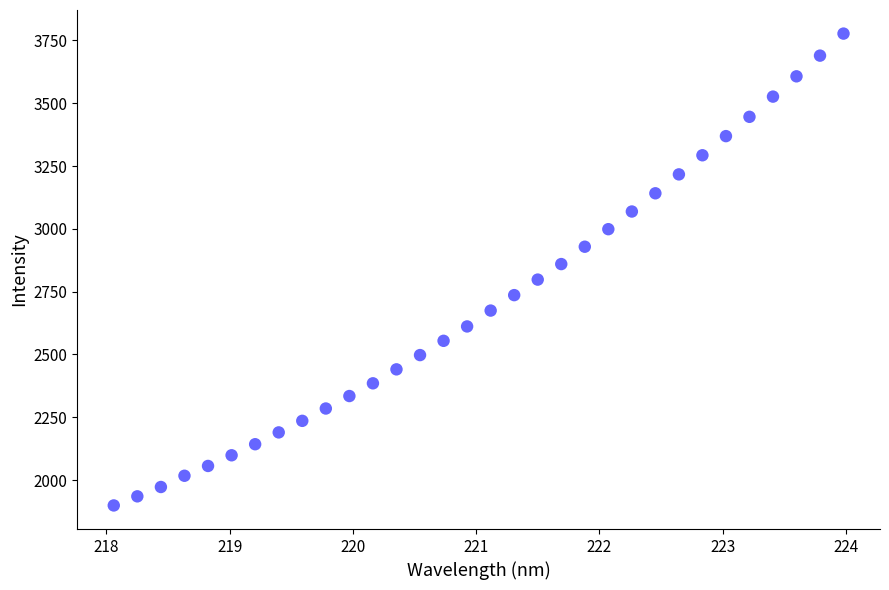

What is the range of X values (max minus min)?

5.9